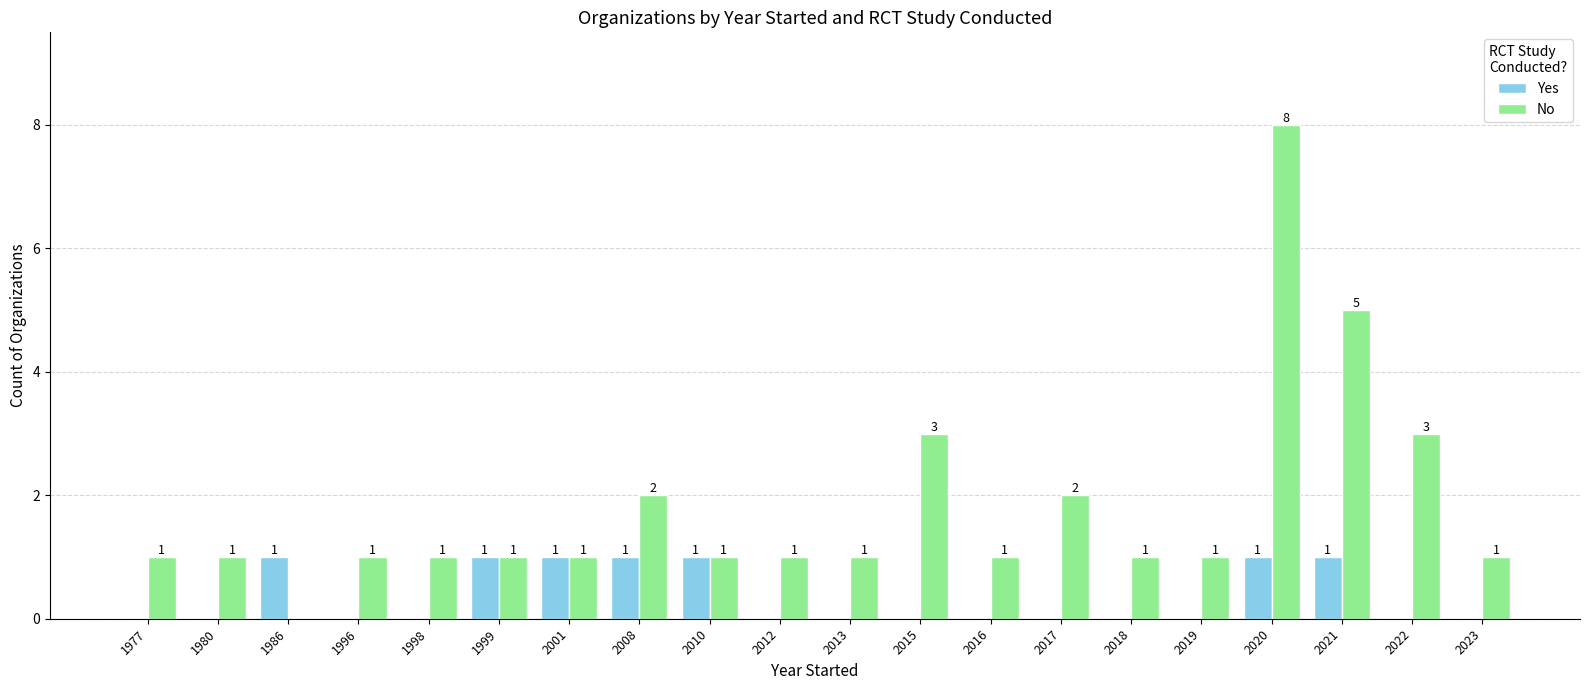

The No series shows 1 at 2016. True or false?

True